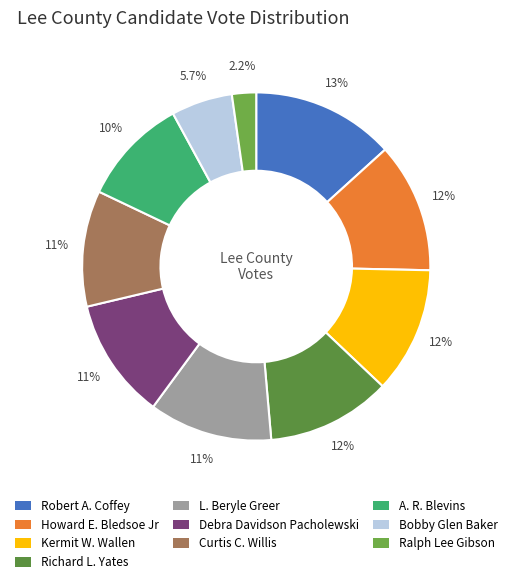

Count the number of slices in the pie.

10